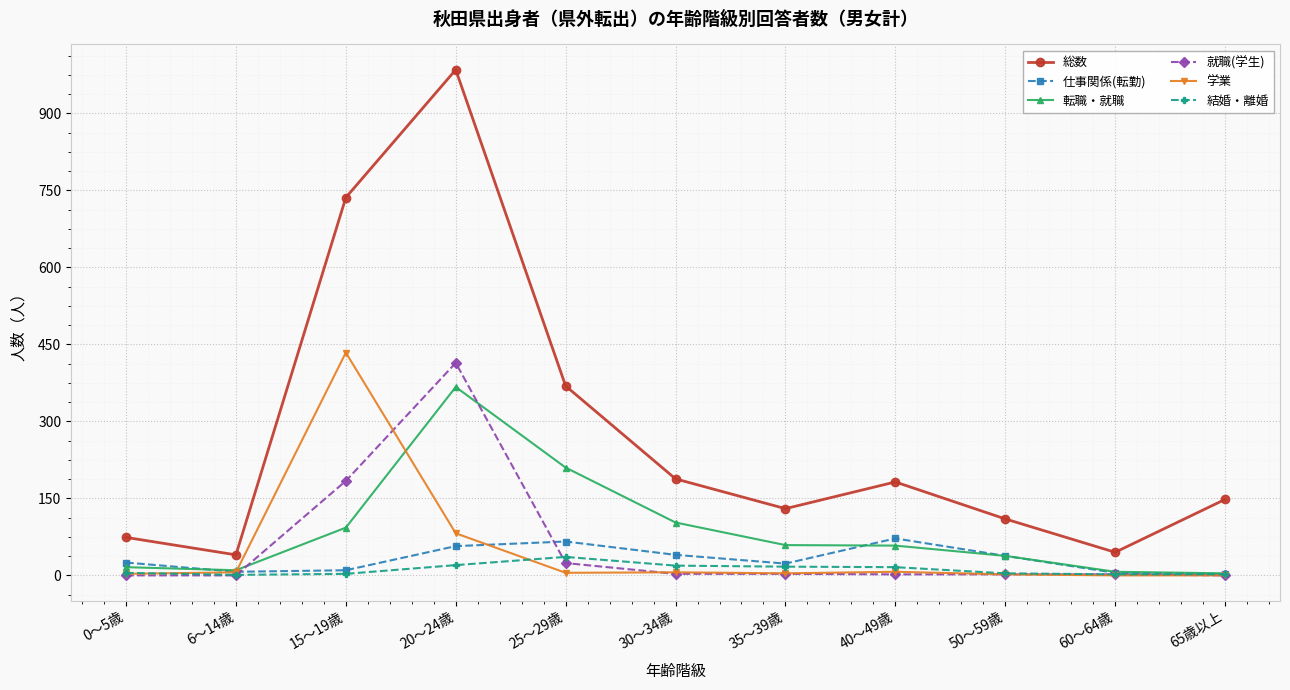

Is it true that 転職・就職 equals 59 at 35～39歳?

True